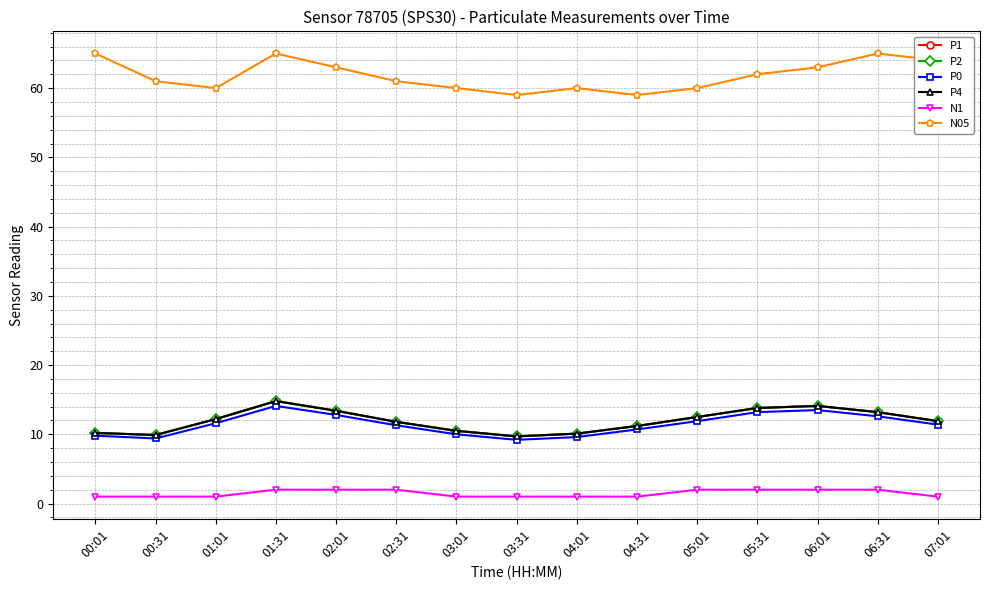

What is the sum of all P4 values?

179.3